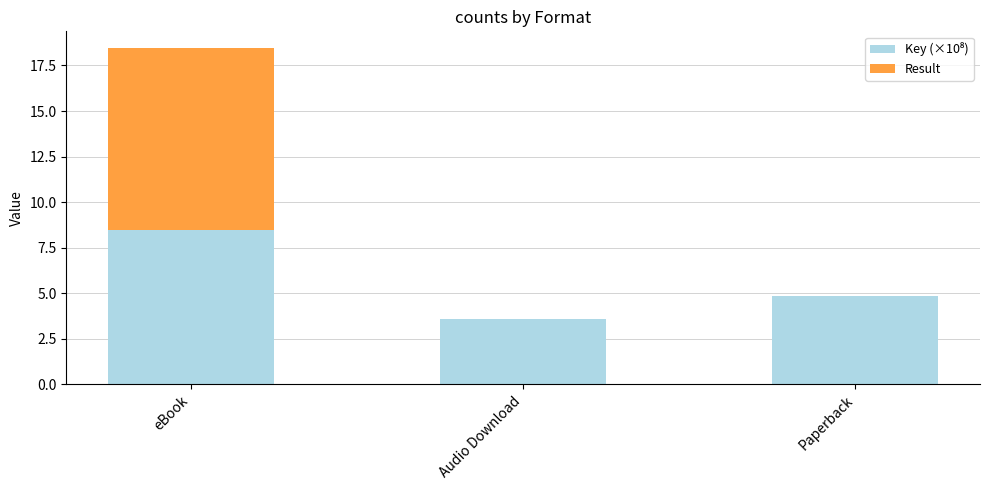

What is the total value across all series at Audio Download?

3.6